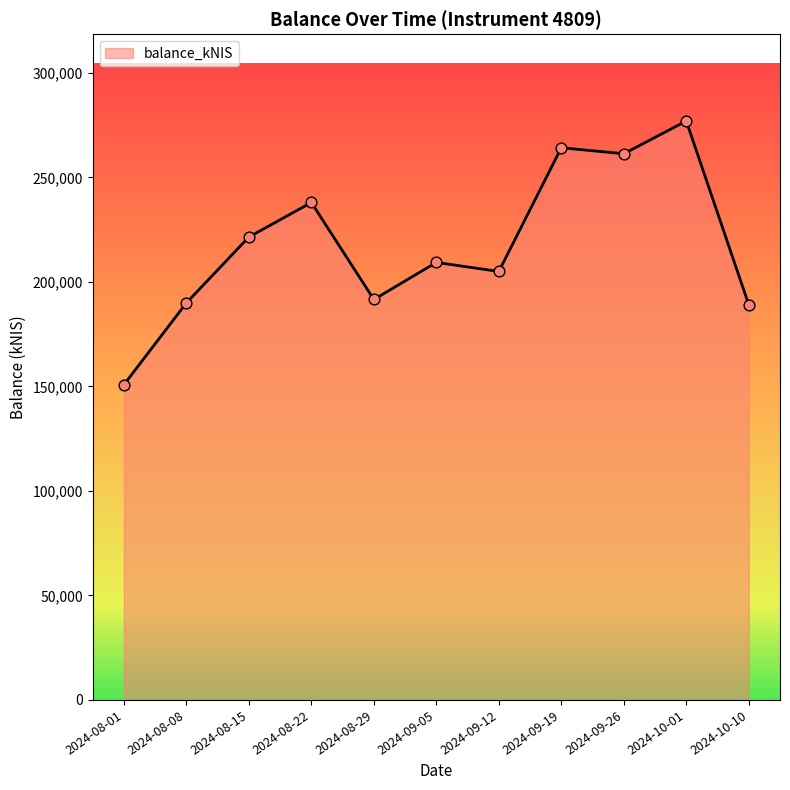

What is the change in value from 2024-08-22 to 2024-09-12?

-33000.5